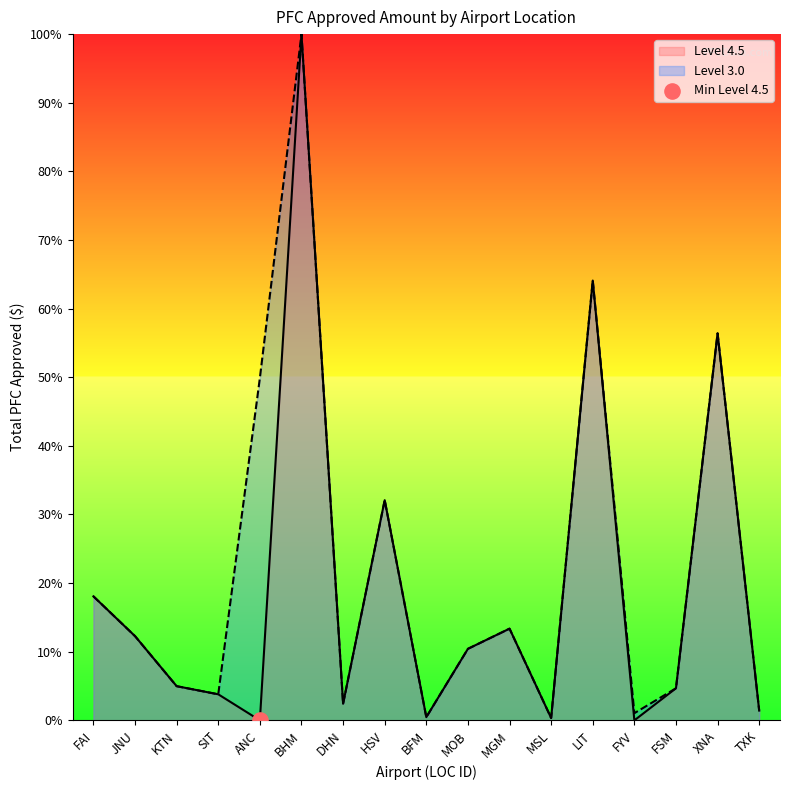

Which series has the largest Y range (max minus min)?

Level 4.5